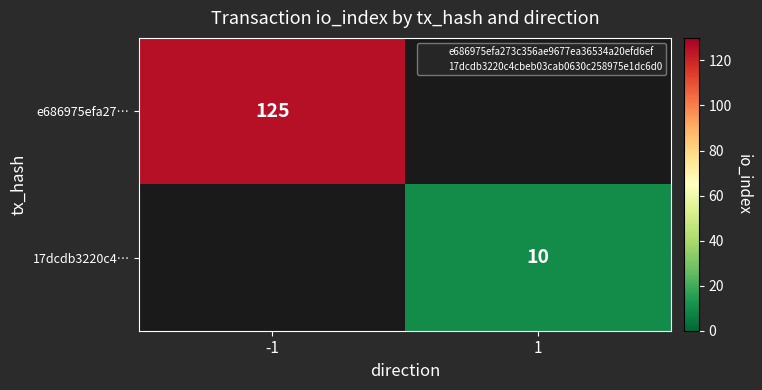

List the labels in order of 17dcdb3220c4… value, smallest first.

-1, 1